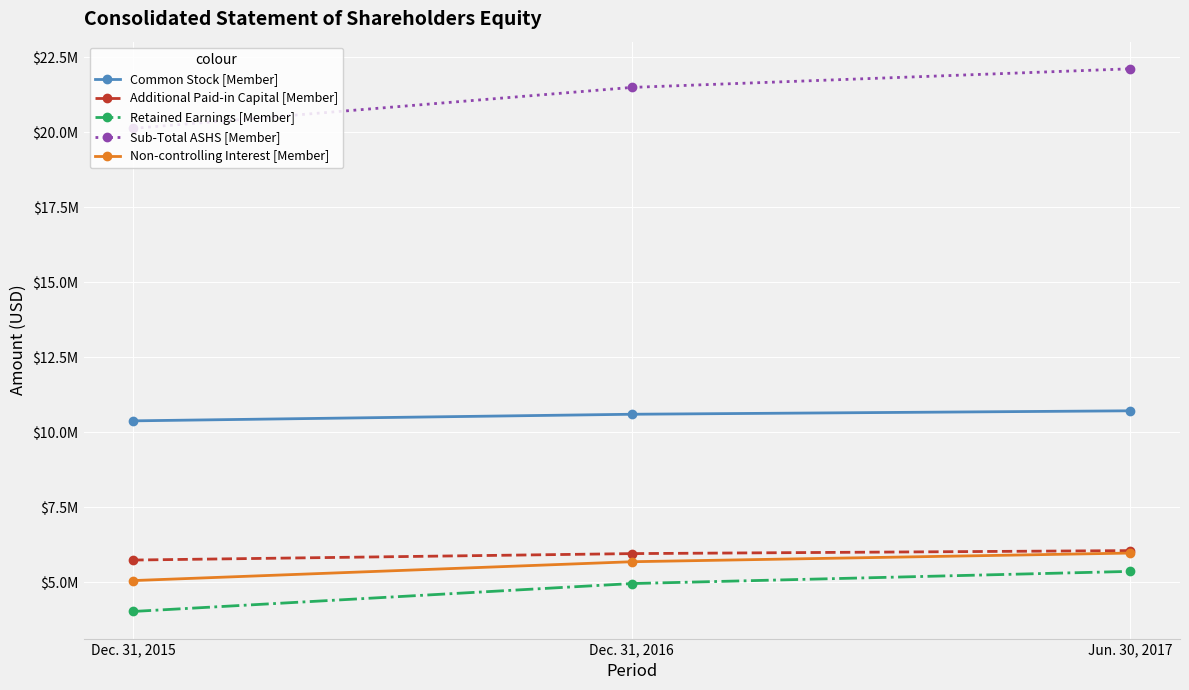

What is the label of the 3rd point from the left?

Jun. 30, 2017